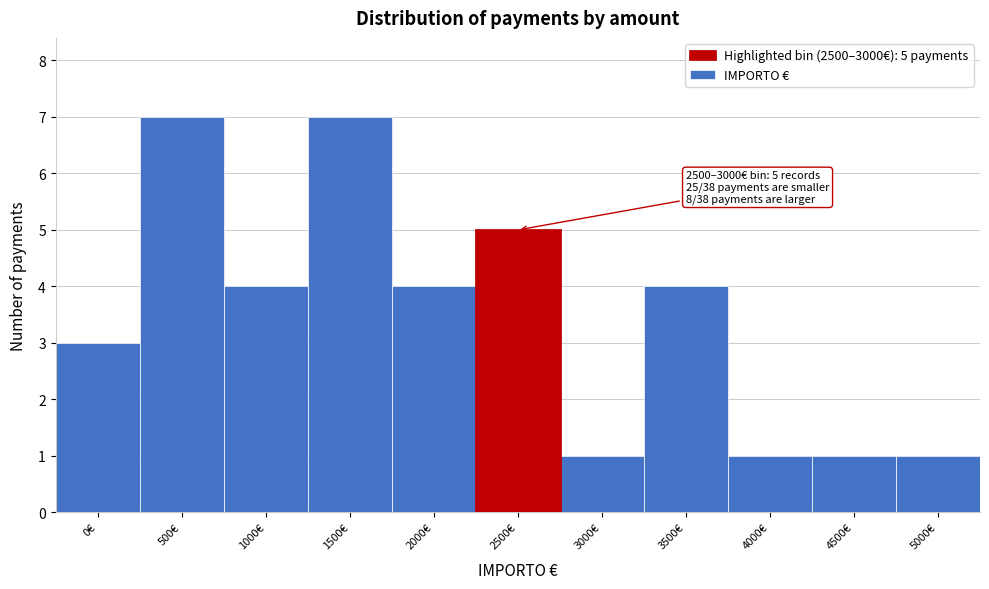

Reading left to right, transcribe all the data shown in this chart.

3	7	4	7	4	5	1	4	1	1	1